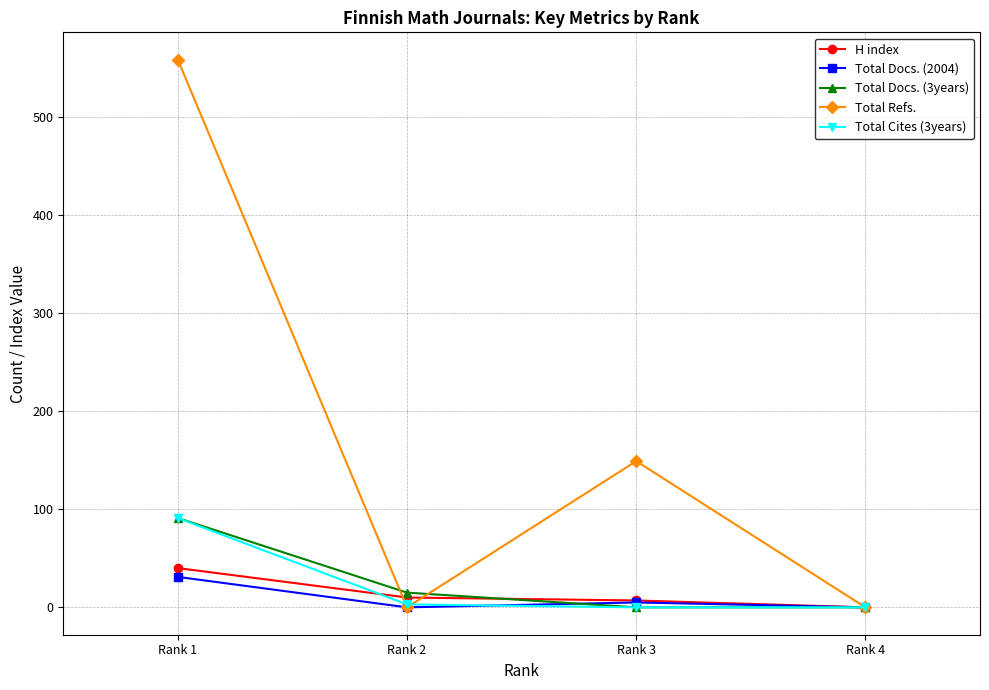

At which category does the chart reach its peak across all series?

Rank 1